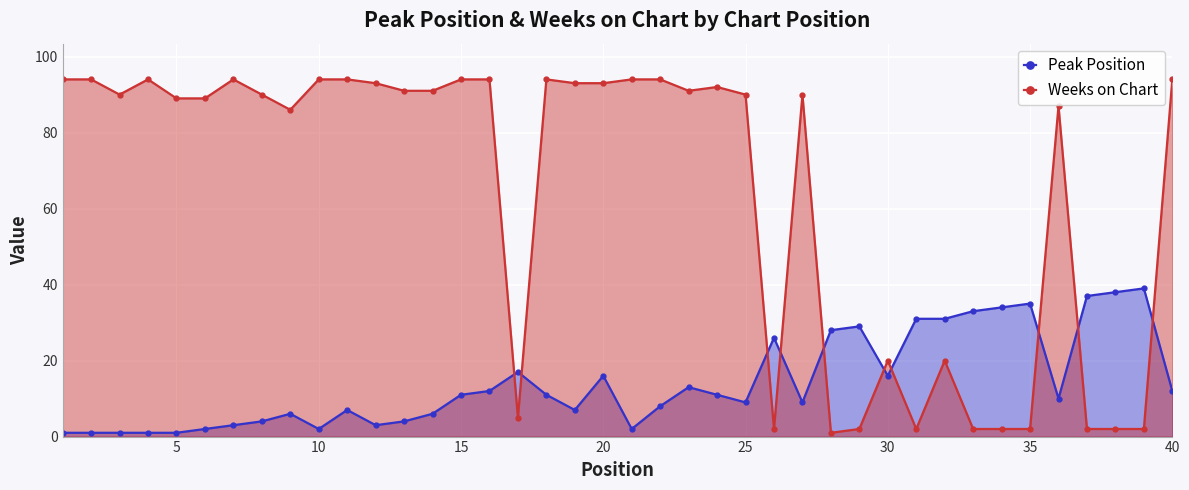

True or false: Peak Position has a value of 2 at 10.

True